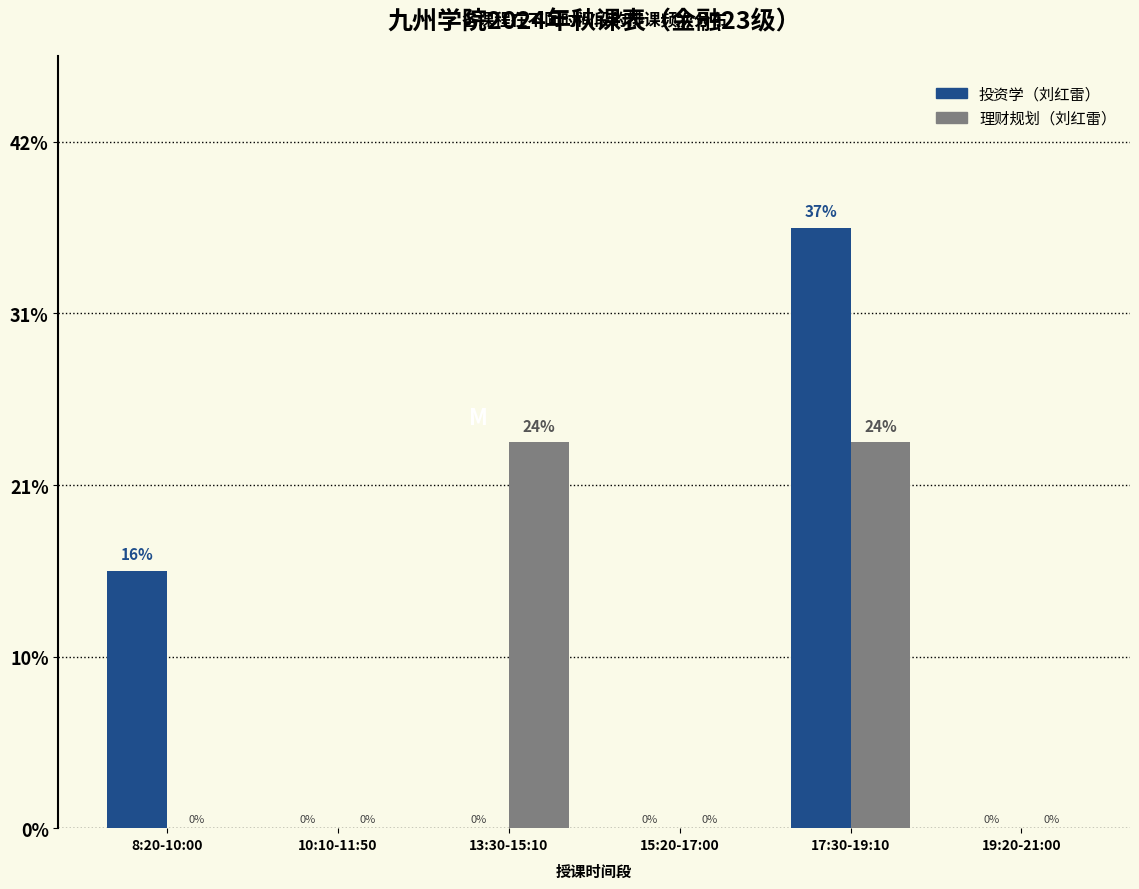

Are the bars horizontal?

No